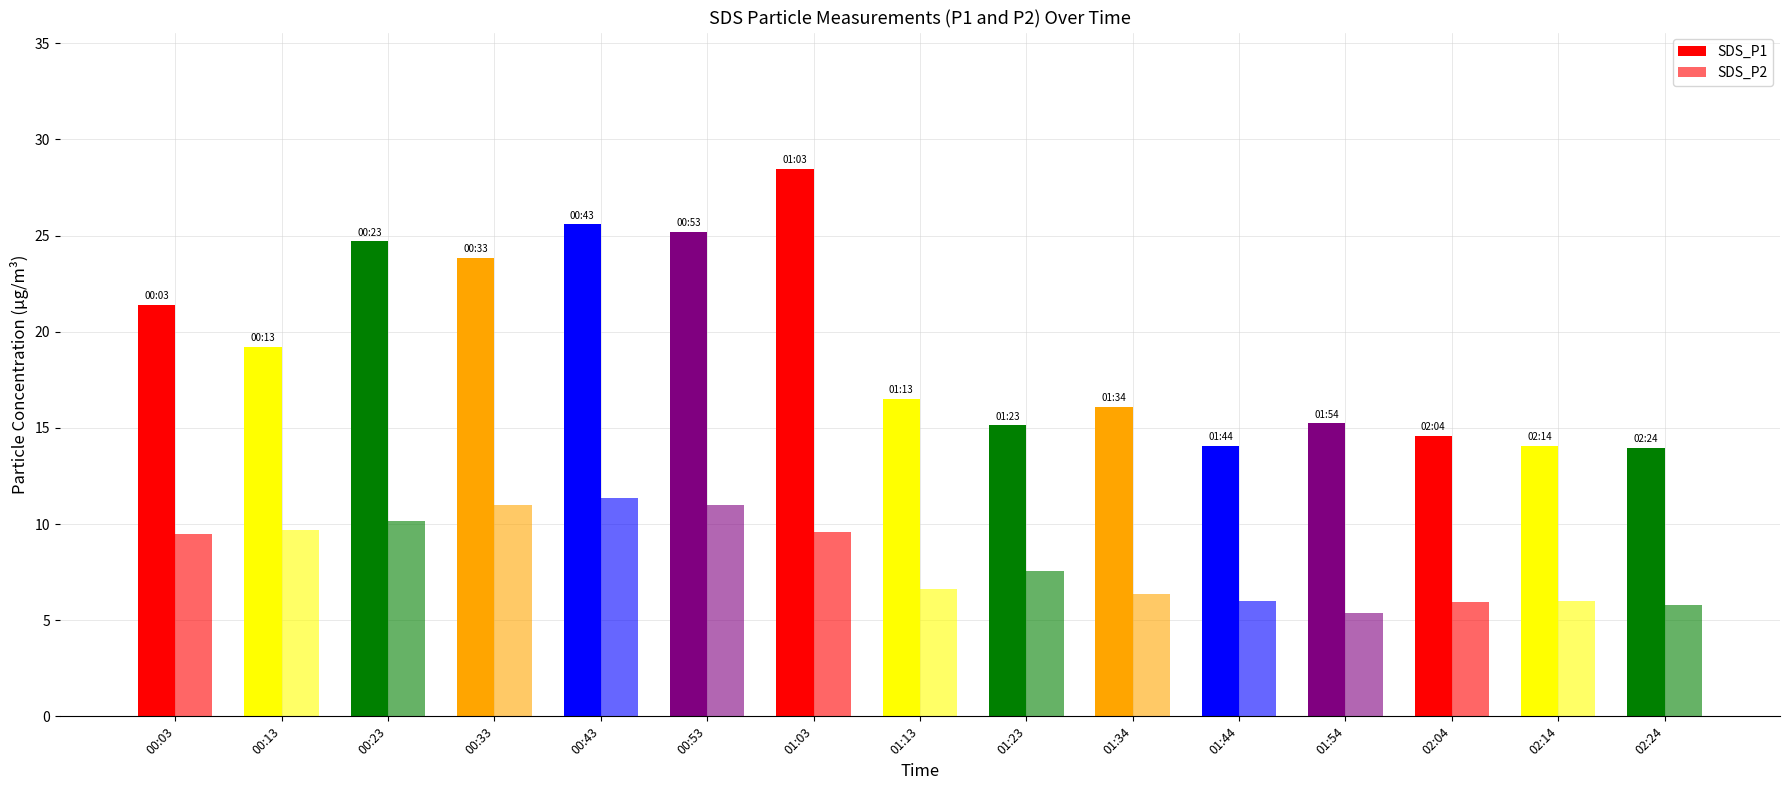

At 00:43, list the series in order from smallest to largest.

SDS_P2, SDS_P1